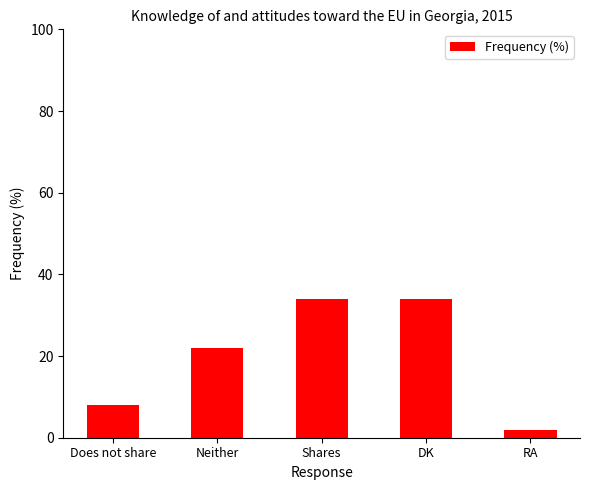

What is the difference between the values at Does not share and Shares?

26